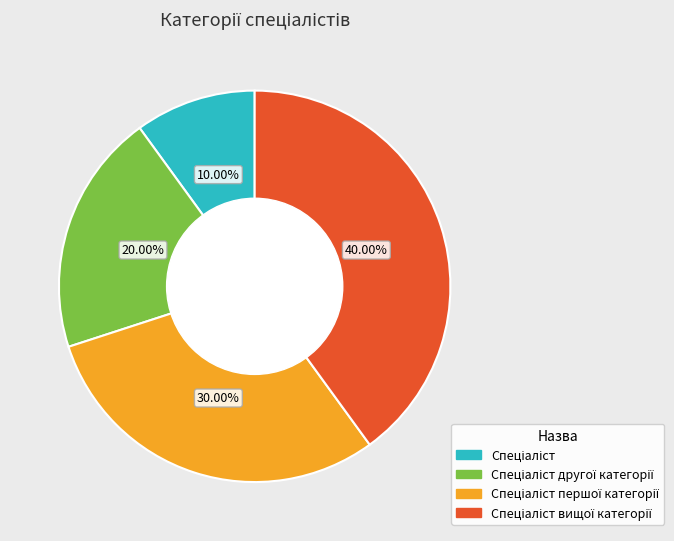

How many segments does this pie chart have?

4